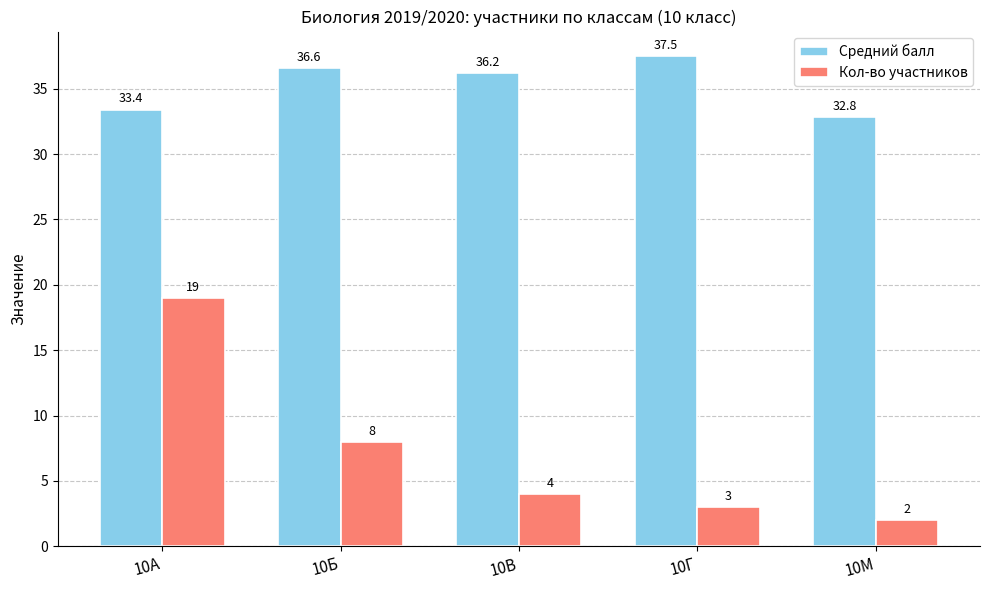

The value of Кол-во участников at 10Б is 13.3. True or false?

False